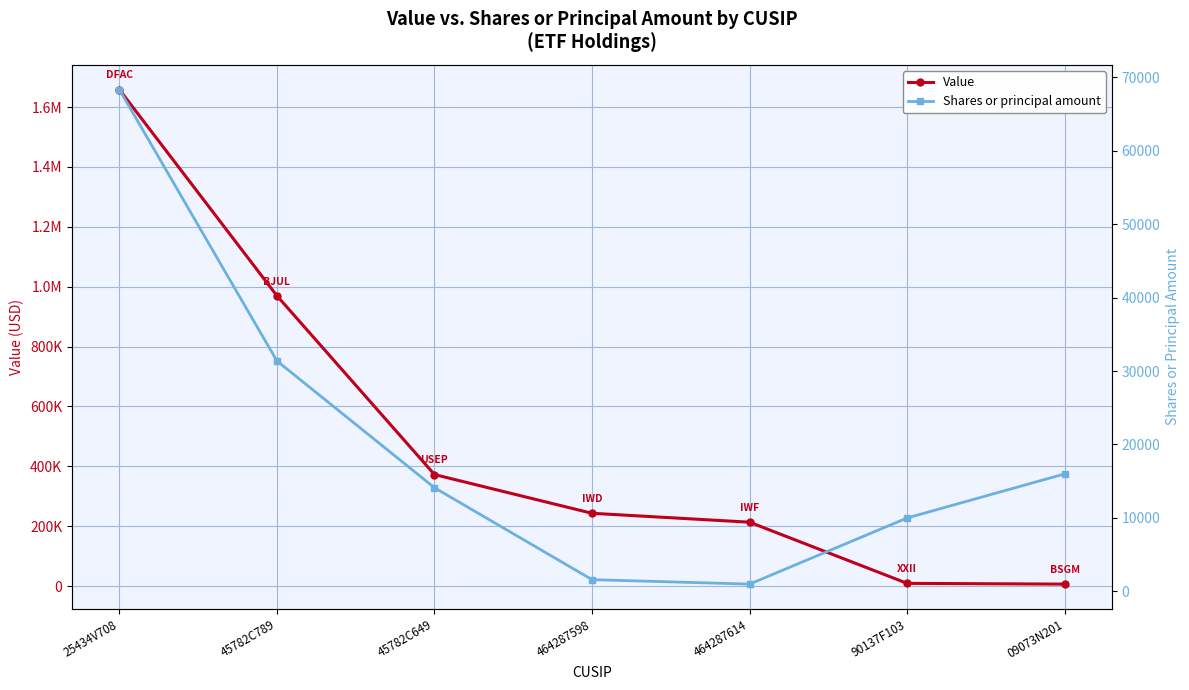

Which series changed the most between 45782C649 and 09073N201?

Value